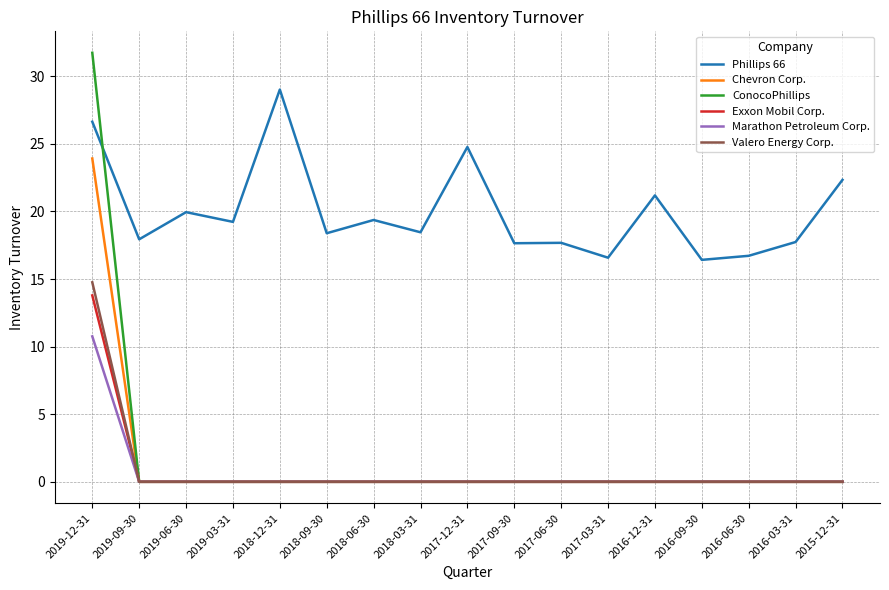

What are all the series names shown in the legend?

Phillips 66, Chevron Corp., ConocoPhillips, Exxon Mobil Corp., Marathon Petroleum Corp., Valero Energy Corp.